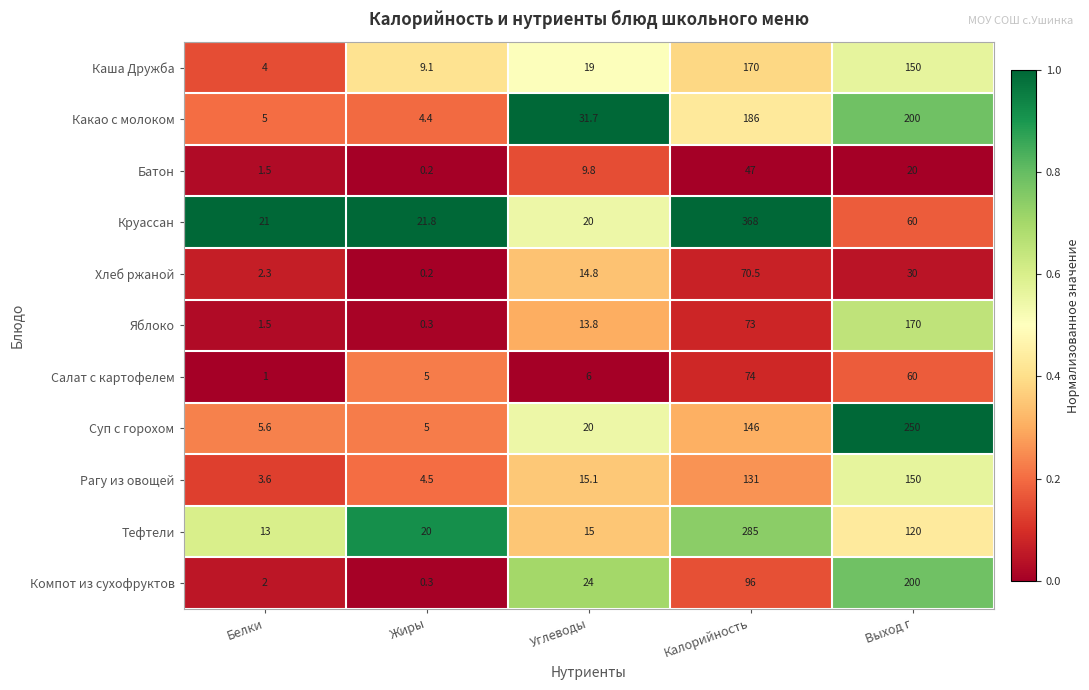

What is the average value of the Яблоко series?

51.7